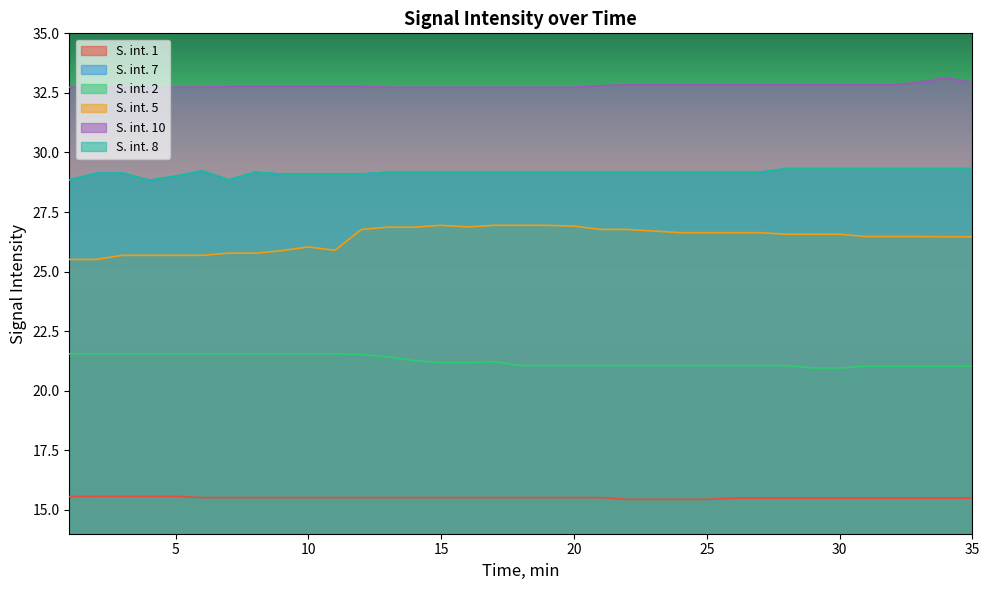

How many lines are shown in the chart?

6